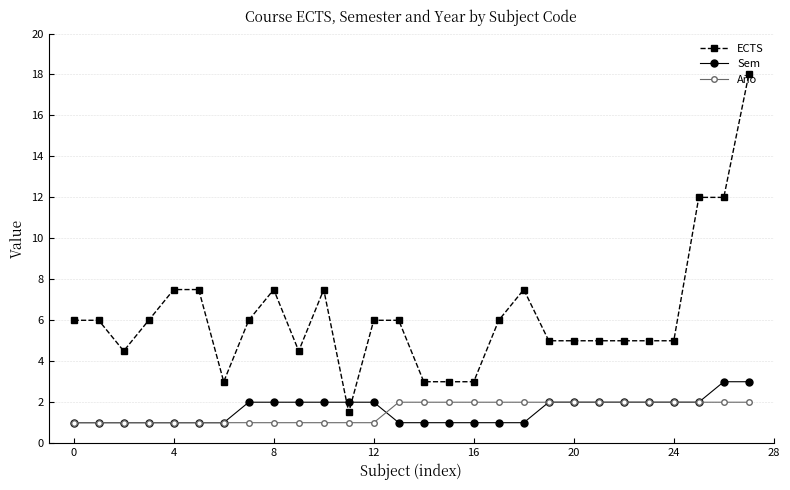

What is the minimum value for Año?

1.0